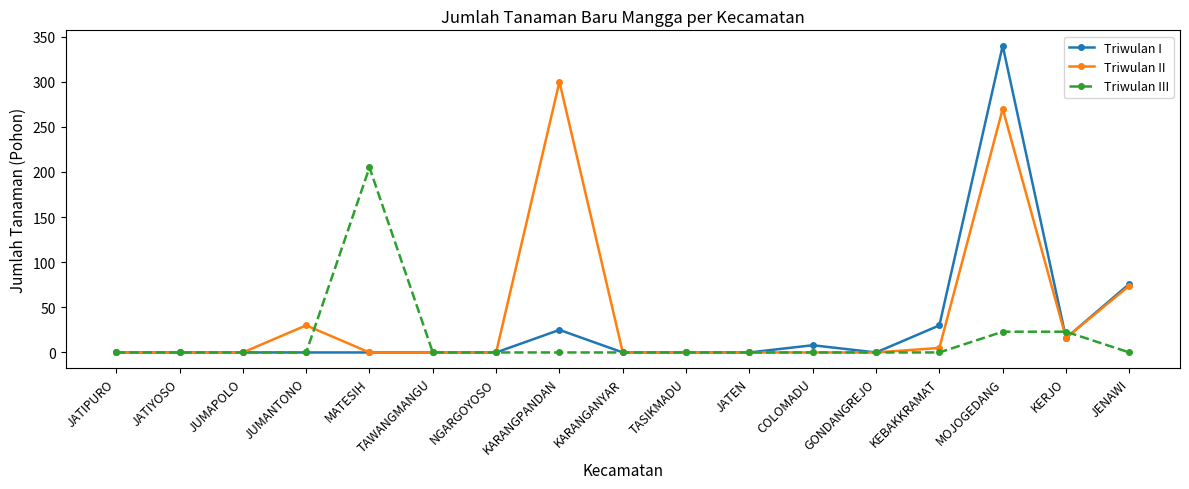

Count the number of data series in this chart.

3